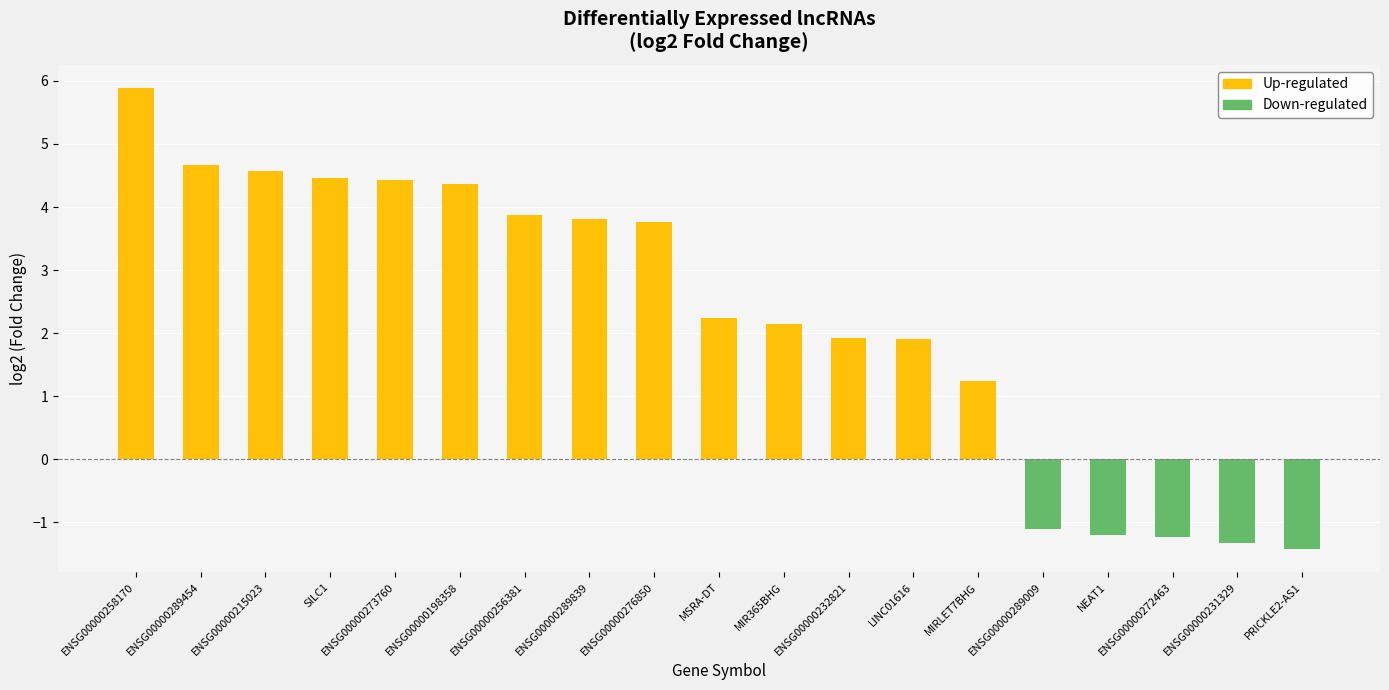

How many groups of bars are there?

19